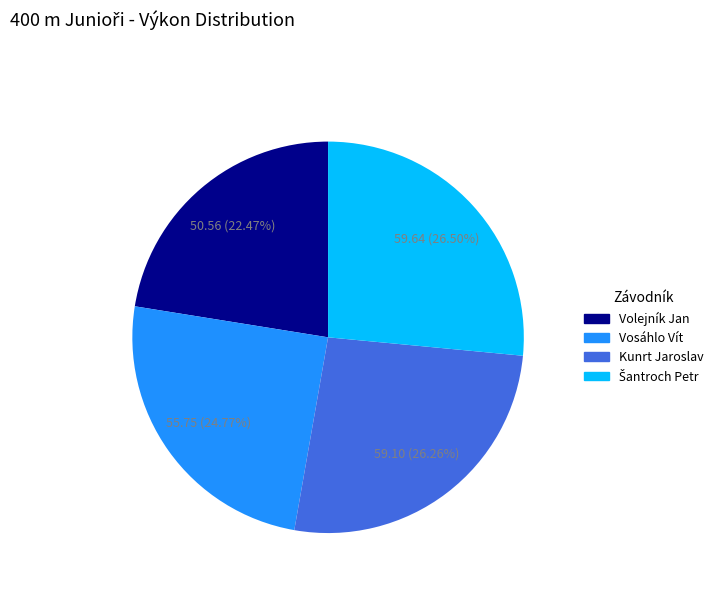

What is the smallest slice in the pie chart?

Volejník Jan